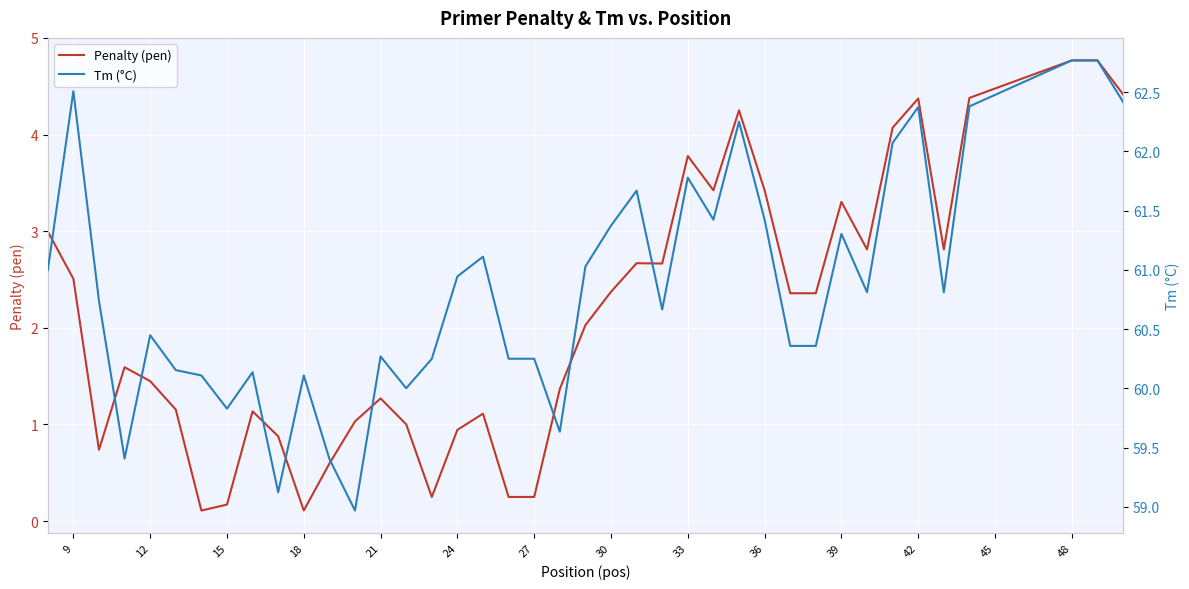

The Penalty (pen) series shows 4.4 at 42. True or false?

True